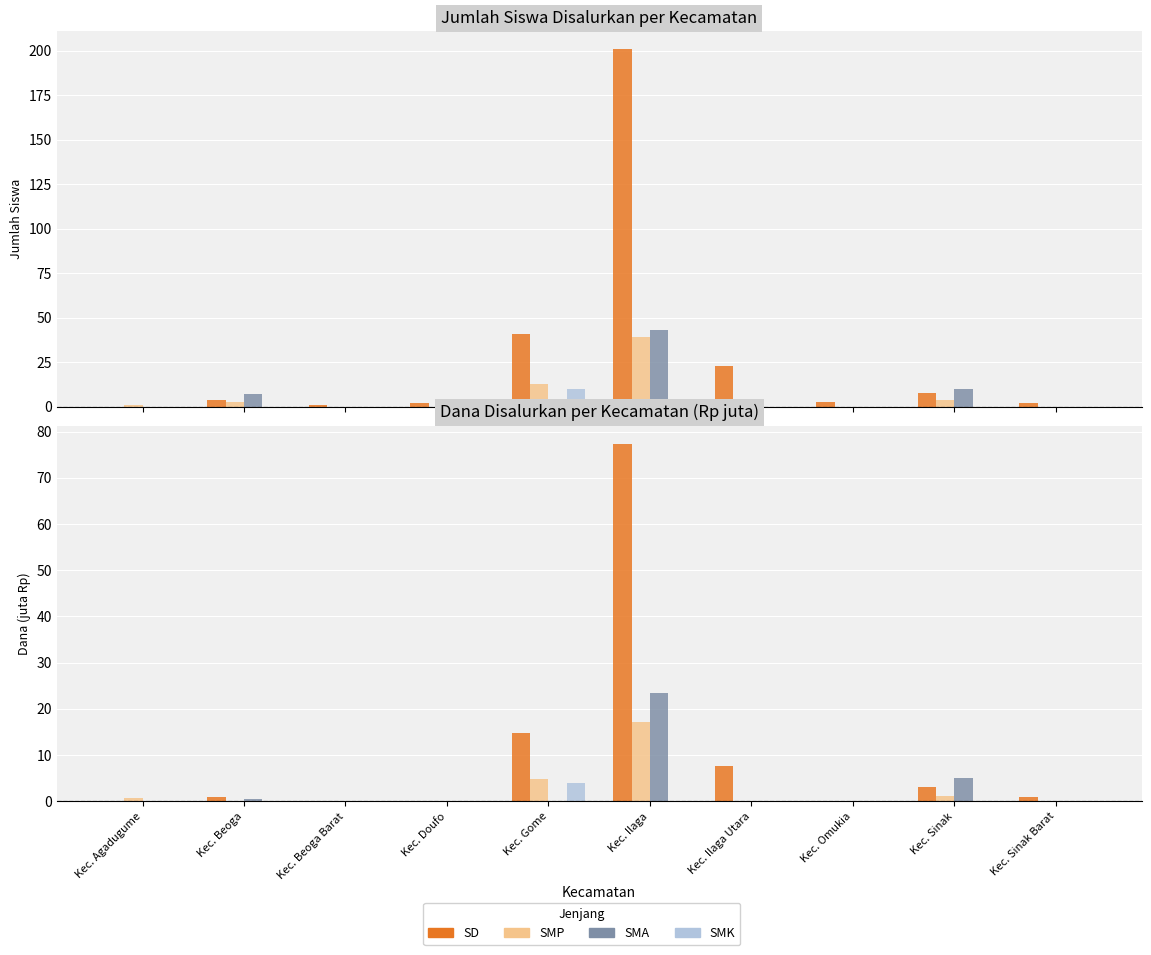

At which category does the chart reach its minimum across all series?

Kec. Agadugume